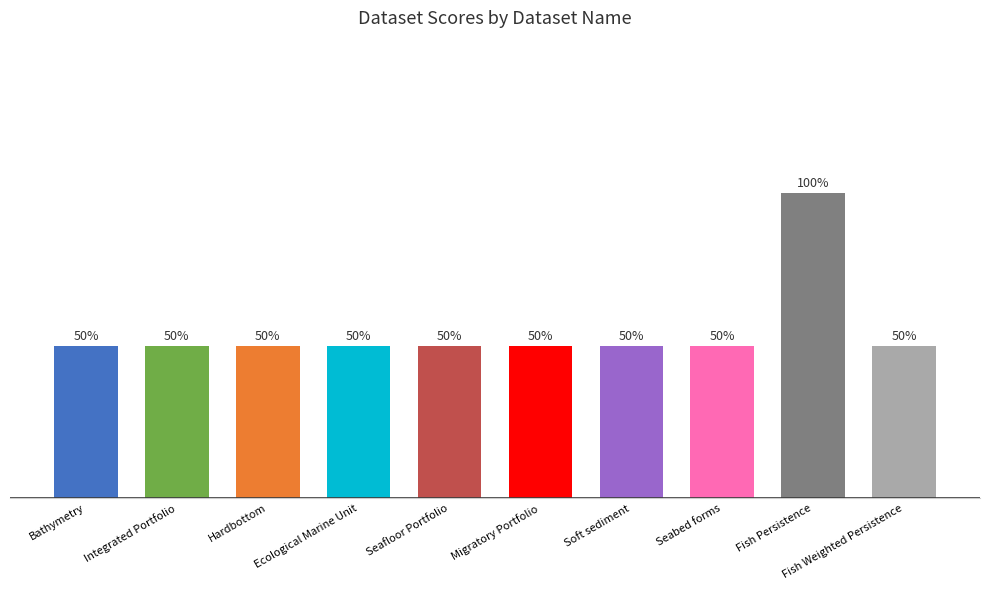

What is the sum of the values at Seafloor Portfolio and Fish Weighted Persistence?

2